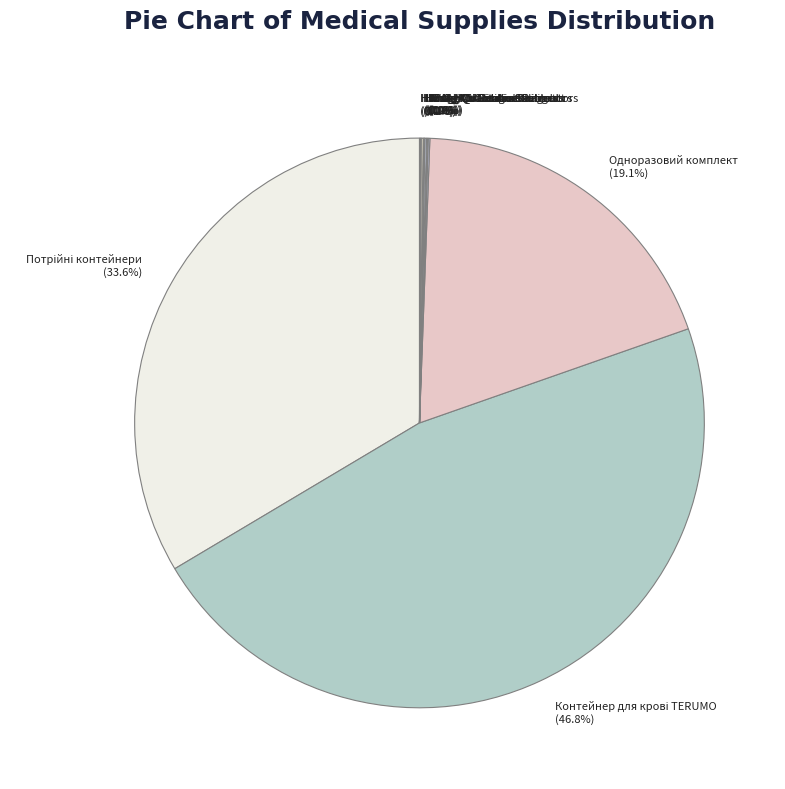

Is there a majority slice in this chart?

No